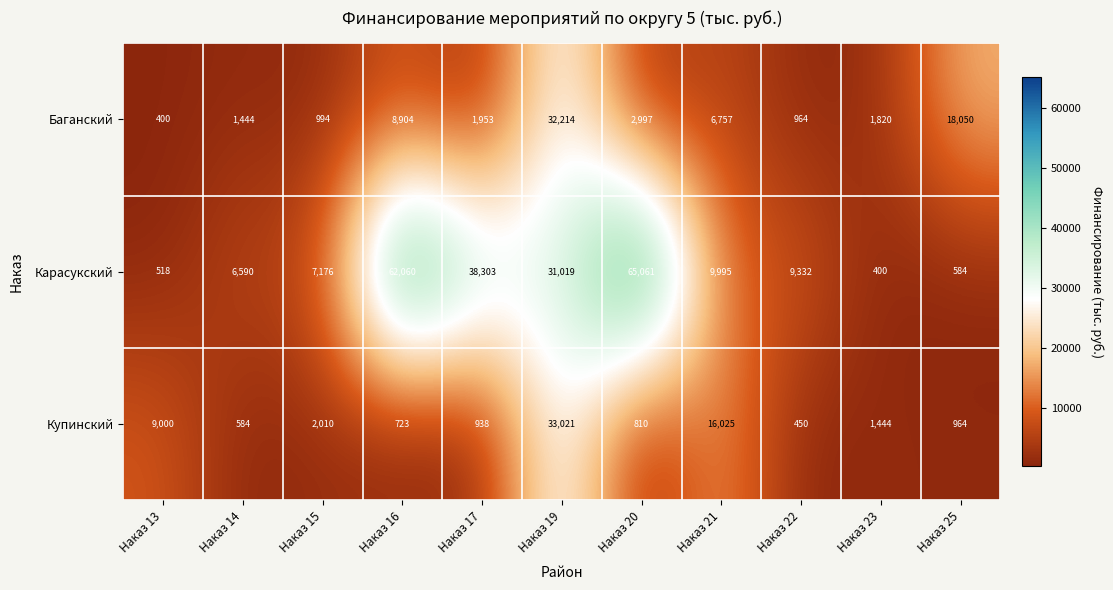

The Карасукский series shows 38303 at Наказ 17. True or false?

True